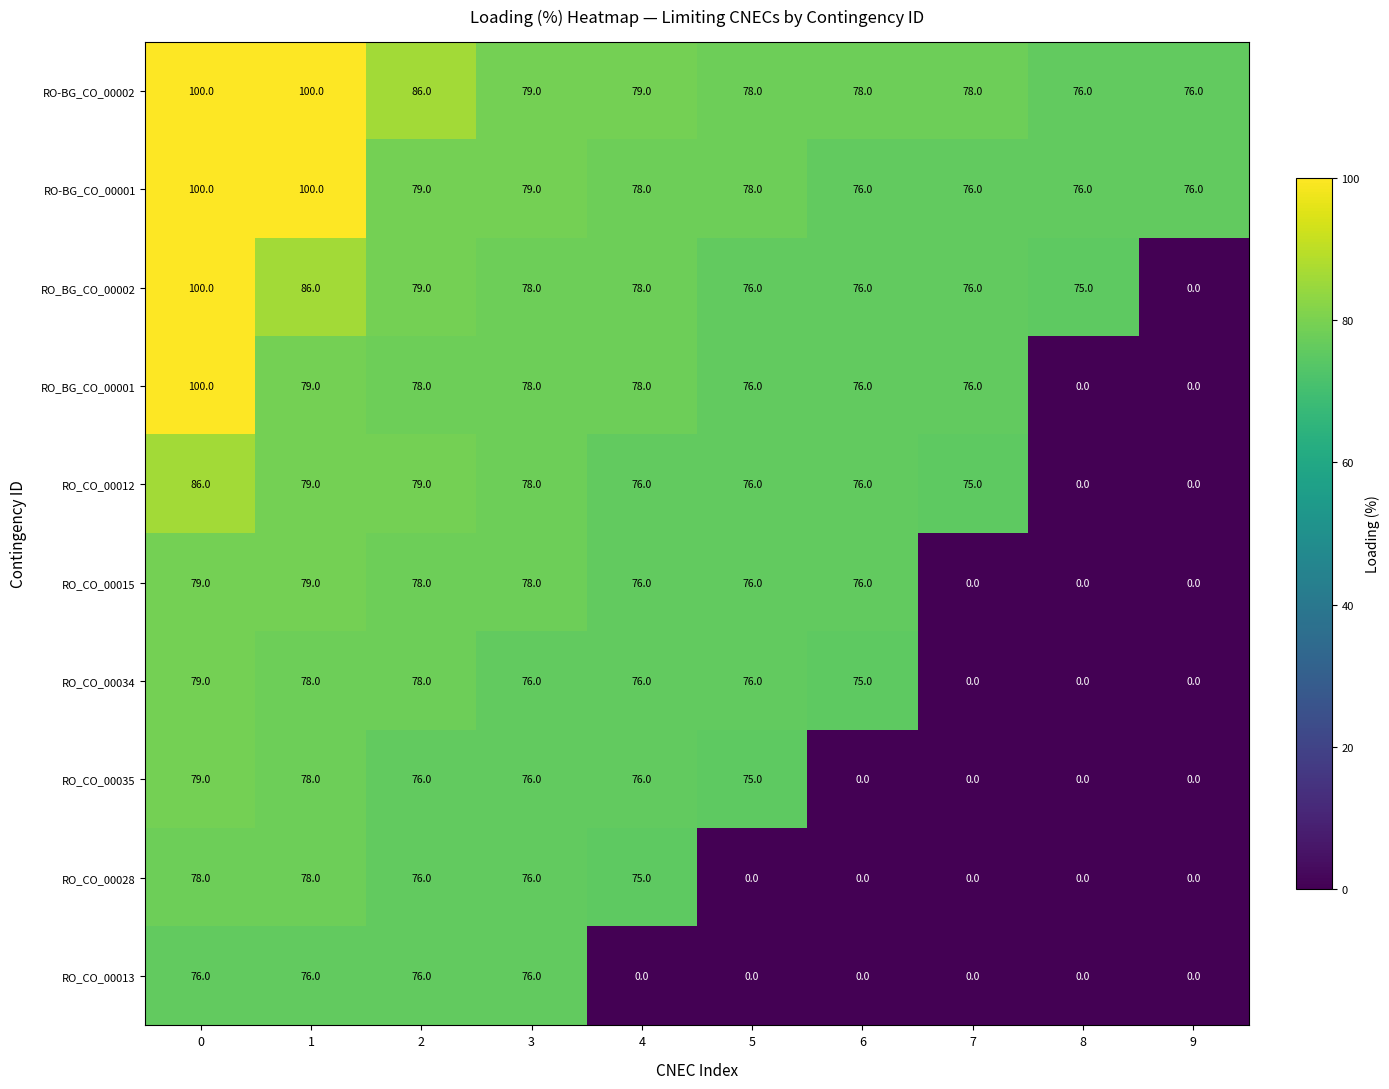

The RO_BG_CO_00002 series shows 76 at 6. True or false?

True